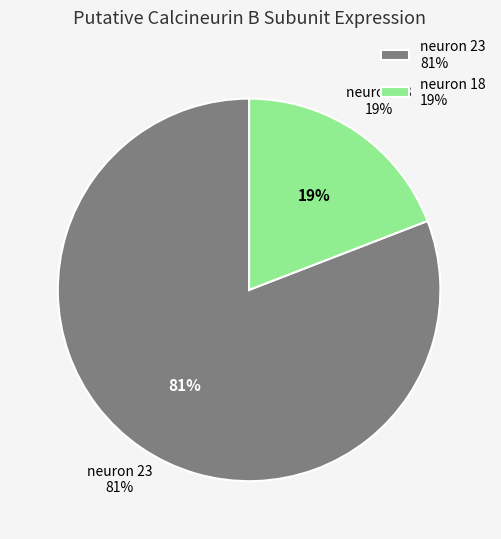

How much of the chart is everything except neuron 23?

19.1%